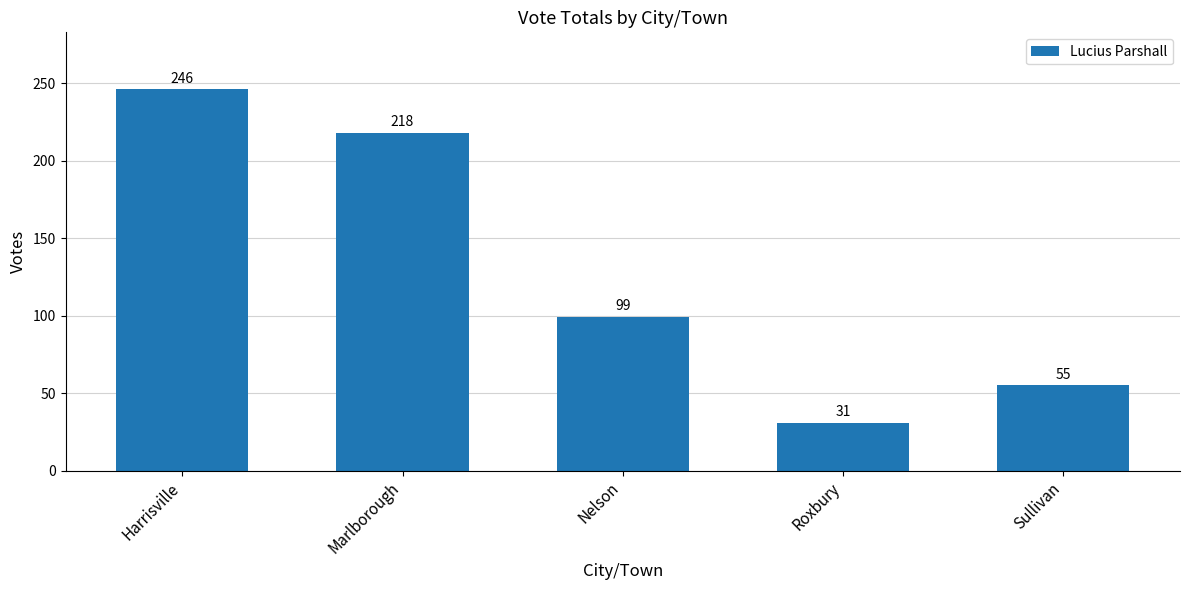

What is the change in value from Harrisville to Roxbury?

-215